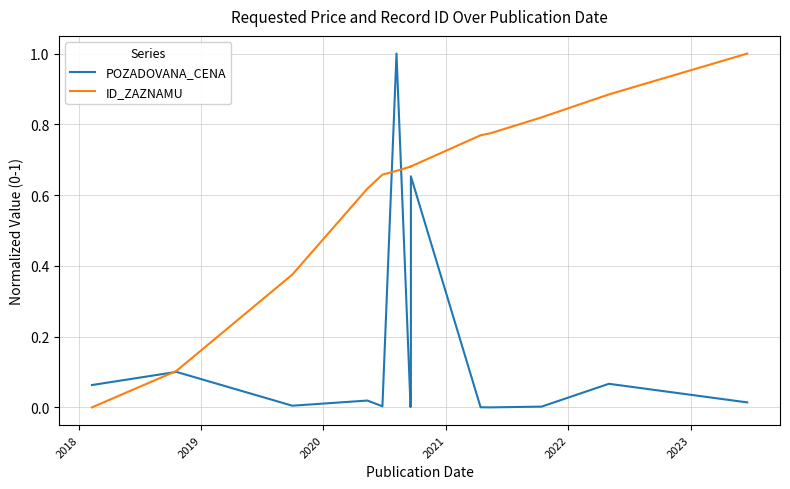

Rank the series by their average value, from lowest to highest.

POZADOVANA_CENA, ID_ZAZNAMU